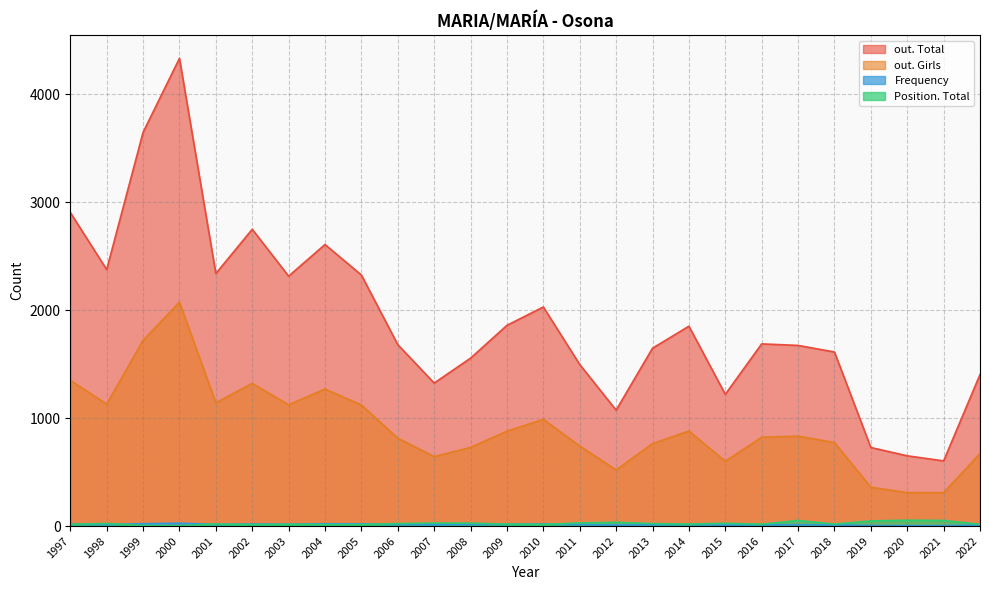

At which label is Frequency closest to 15?

2001